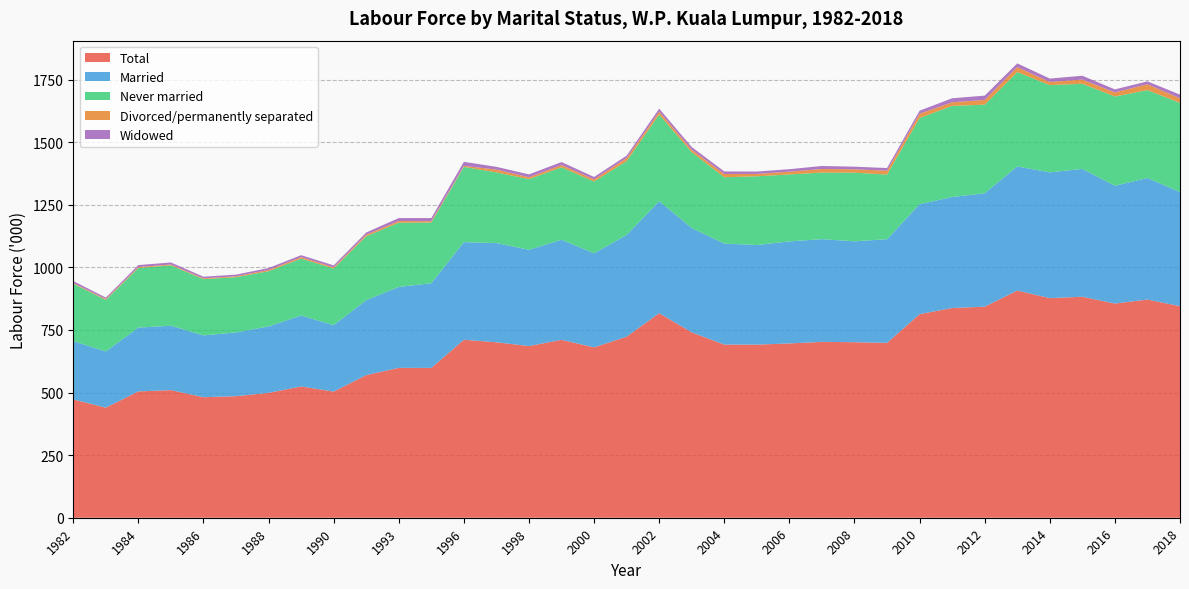

Reading left to right, transcribe all the data shown in this chart.

Total: 1982=472.6	1983=439.6	1984=504.5	1985=509.7	1986=481.3	1987=485.5	1988=498.7	1989=524.3	1990=503.9	1992=569.6	1993=598.6	1995=598.4	1996=710.8	1997=700.7	1998=685.6	1999=710.4	2000=680.4	2001=723.2	2002=816.9	2003=740.3	2004=691.6	2005=691.4	2006=696.1	2007=702.4	2008=701.0	2009=698.3	2010=812.9	2011=837.6	2012=842.9	2013=907.3	2014=877.0	2015=882.6	2016=855.4	2017=871.4	2018=844.9
Married: 1982=232.4	1983=224.5	1984=254.9	1985=257.1	1986=246.9	1987=254.7	1988=265.3	1989=283.3	1990=265.2	1992=299.5	1993=323.1	1995=338.4	1996=389.9	1997=396.3	1998=384.5	1999=399.8	2000=375.8	2001=406.2	2002=447.2	2003=416.8	2004=403.3	2005=397.8	2006=407.6	2007=410.2	2008=402.9	2009=414.1	2010=439.1	2011=443.4	2012=452.9	2013=495.7	2014=502.4	2015=510.6	2016=470.5	2017=485.5	2018=455.9
Never married: 1982=229.7	1983=206.0	1984=238.0	1985=241.1	1986=224.7	1987=220.6	1988=220.5	1989=227.5	1990=226.2	1992=254.8	1993=256.5	1995=242.3	1996=300.6	1997=282.2	1998=282.2	1999=289.5	2000=286.7	2001=294.9	2002=346.0	2003=302.8	2004=264.9	2005=274.4	2006=267.4	2007=265.7	2008=274.1	2009=258.0	2010=344.5	2011=363.9	2012=353.9	2013=377.1	2014=348.4	2015=340.0	2016=356.5	2017=350.7	2018=356.3
Divorced/permanently separated: 1982=2.7	1983=3.5	1984=3.9	1985=3.5	1986=3.2	1987=3.5	1988=5.1	1989=5.7	1990=4.8	1992=6.3	1993=6.9	1995=5.4	1996=4.0	1997=11.3	1998=7.4	1999=9.1	2000=8.5	2001=12.4	2002=11.7	2003=10.0	2004=13.0	2005=9.4	2006=11.0	2007=14.5	2008=13.6	2009=15.7	2010=17.1	2011=14.3	2012=19.0	2013=19.6	2014=12.6	2015=16.7	2016=16.3	2017=23.6	2018=18.1
Widowed: 1982=7.9	1983=5.6	1984=7.8	1985=8.0	1986=6.5	1987=6.6	1988=7.7	1989=7.8	1990=7.7	1992=9.0	1993=11.8	1995=12.3	1996=16.2	1997=10.9	1998=11.5	1999=11.8	2000=9.5	2001=9.4	2002=11.9	2003=10.6	2004=10.3	2005=9.7	2006=10.0	2007=12.0	2008=10.4	2009=10.5	2010=12.1	2011=16.1	2012=17.1	2013=14.9	2014=13.6	2015=15.4	2016=12.0	2017=11.6	2018=14.6